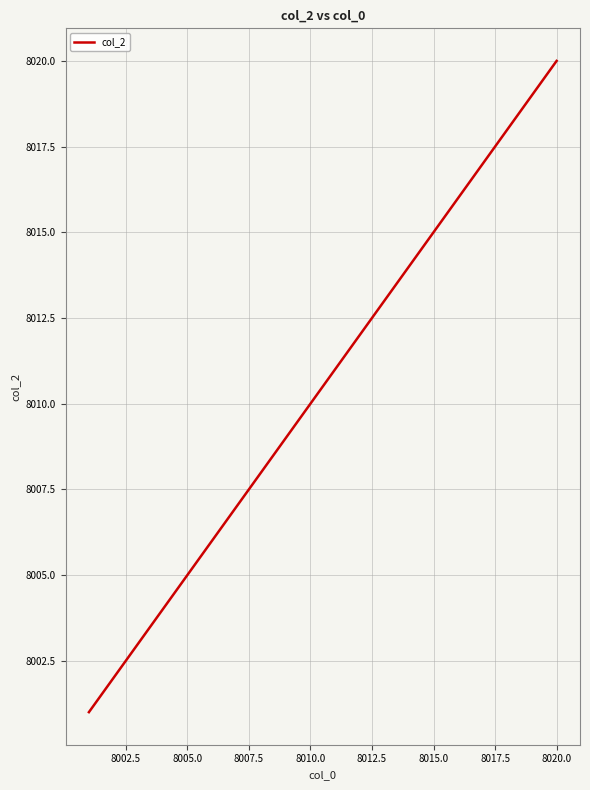

True or false: there are more than 0 points higher than both neighbors.

False